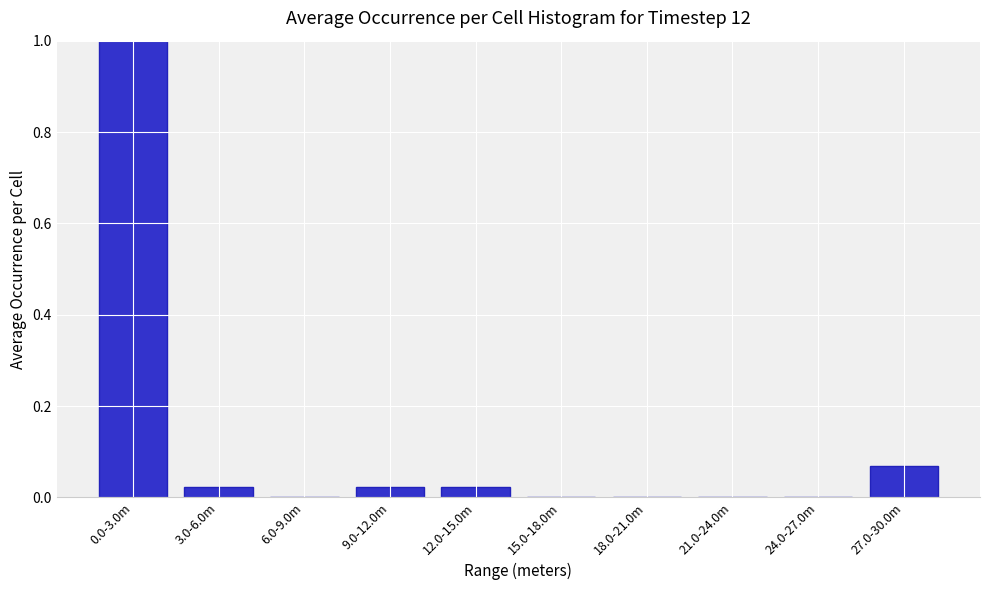

What is the sum of all values?

1.1